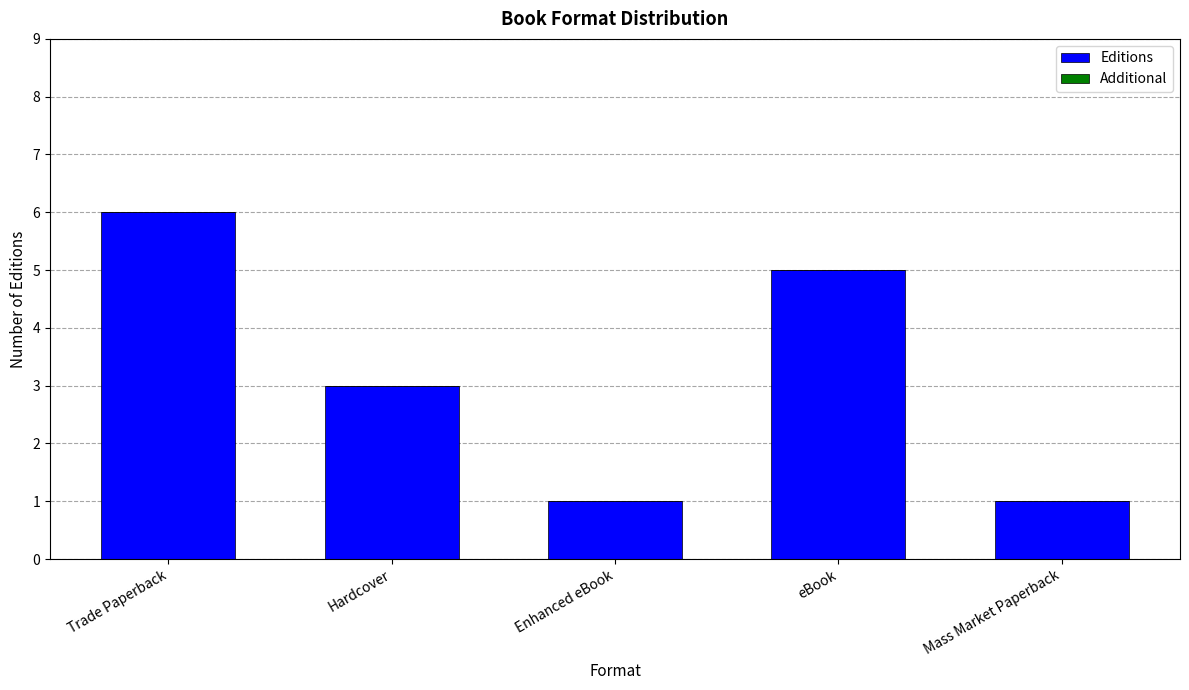

What is the label of the 4th bar from the left?

eBook